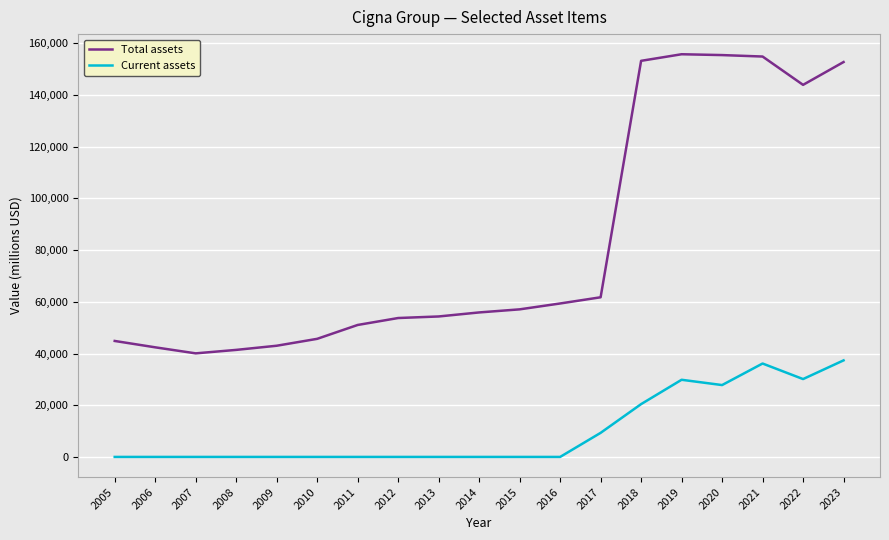

The Total assets series shows 38018 at 2019. True or false?

False